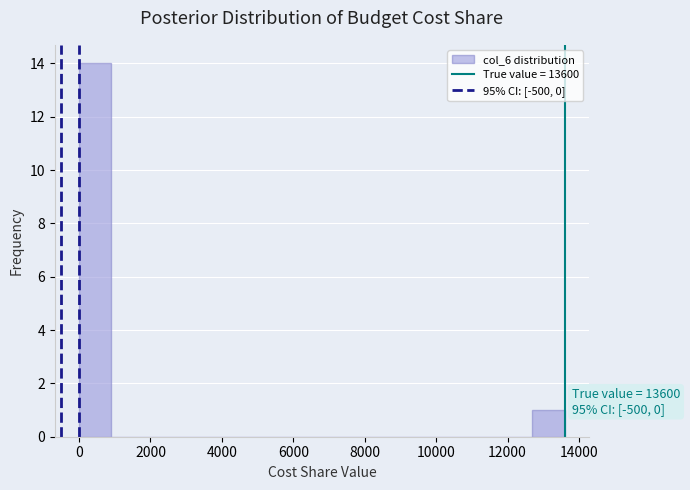

Over which range of the x-axis is the bar tallest?

0 to 1000